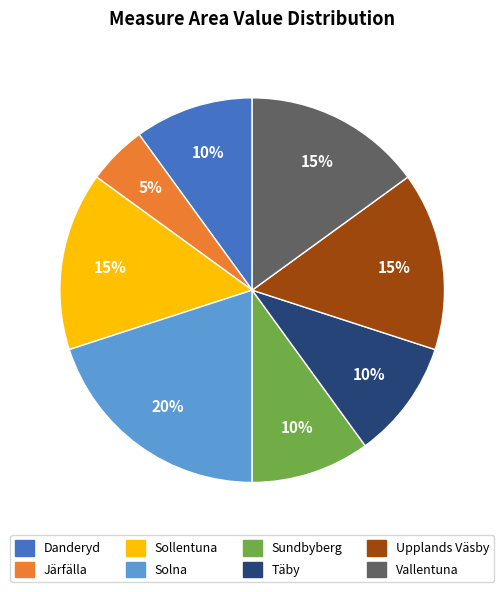

To the nearest percent, what is the average slice percentage?

12%